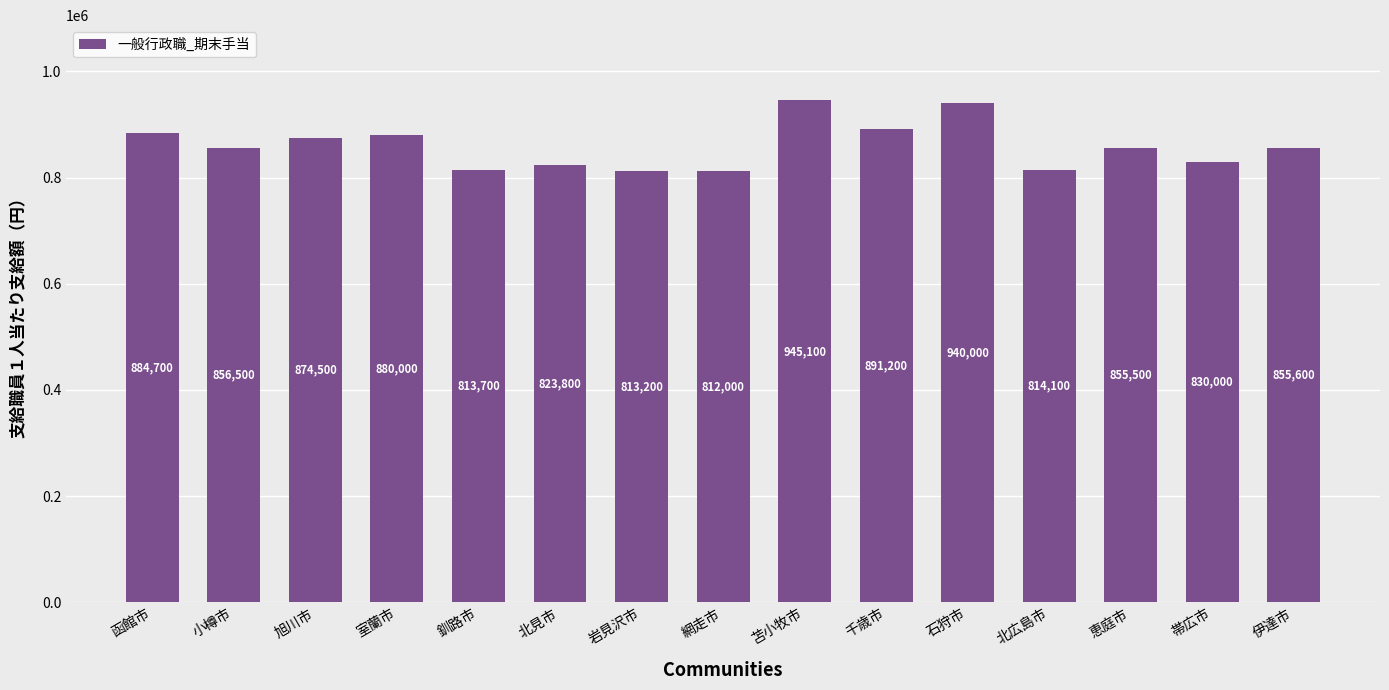

What is the label of the 7th bar from the left?

岩見沢市